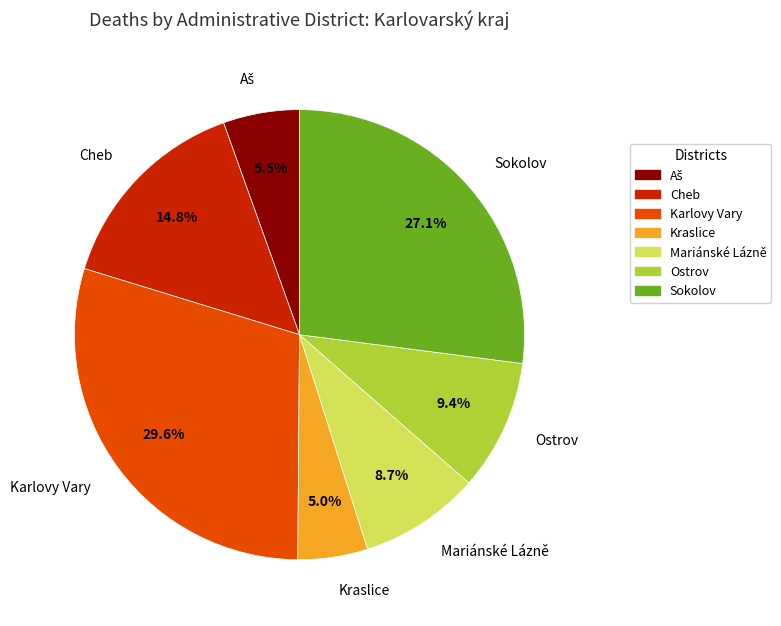

Which category has the biggest portion of the pie?

Karlovy Vary